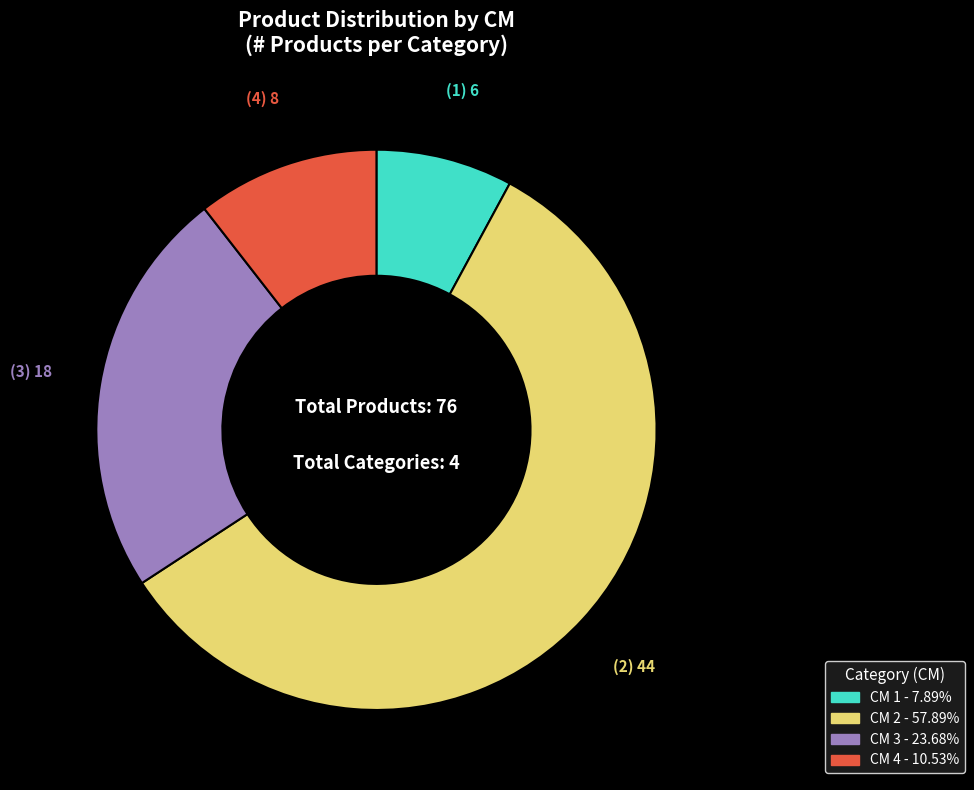

Is there any slice that represents more than half of the pie?

Yes